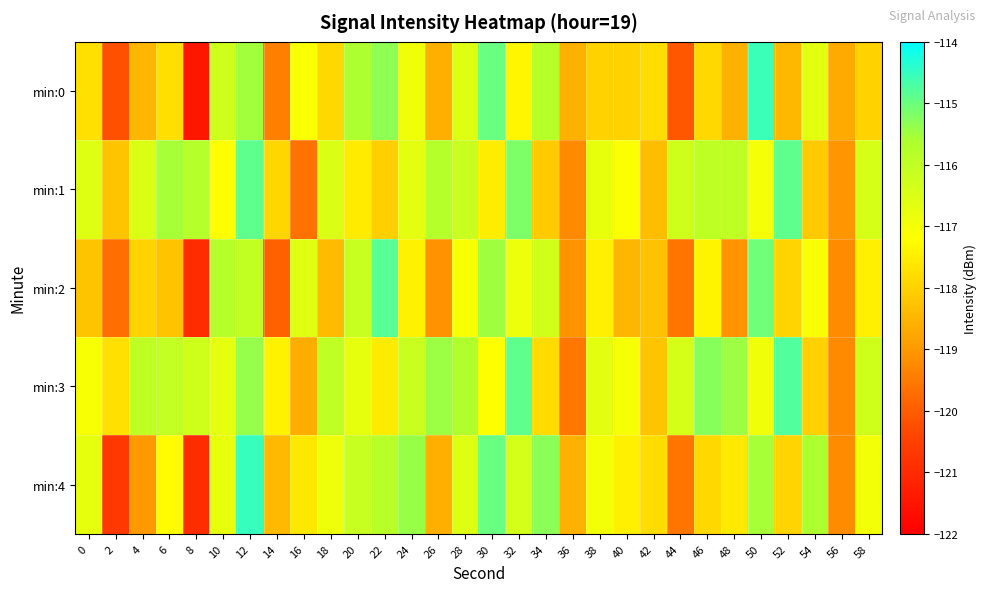

How many distinct data groups are displayed?

5